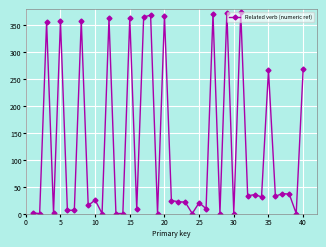

What is the average value?

124